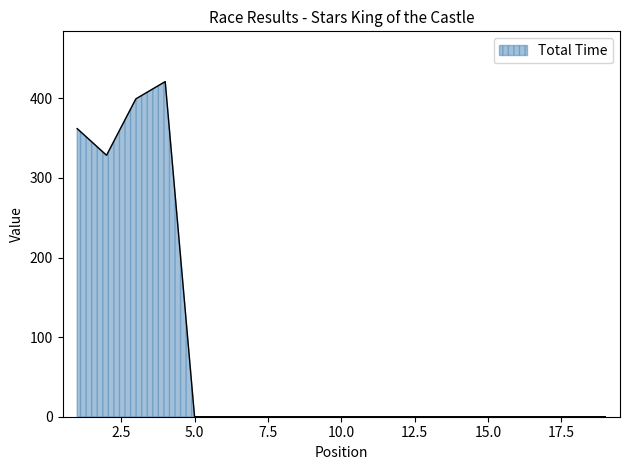

What is the difference between the maximum and minimum values?

421.0